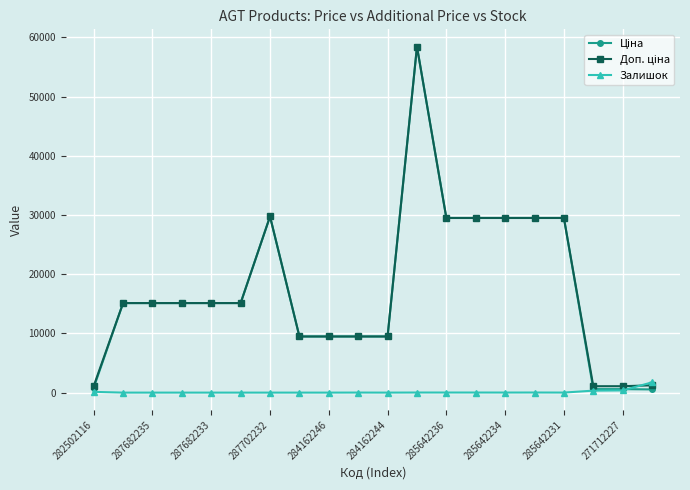

At how many categories does at least one series exceed 20790?

7